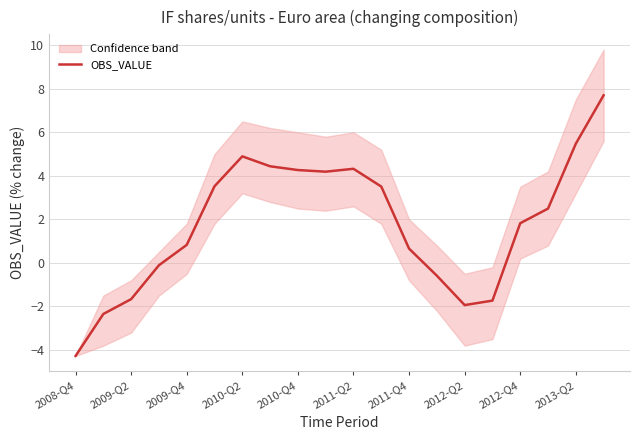

The value of OBS_VALUE at 2012-Q2 is -0.5. True or false?

False